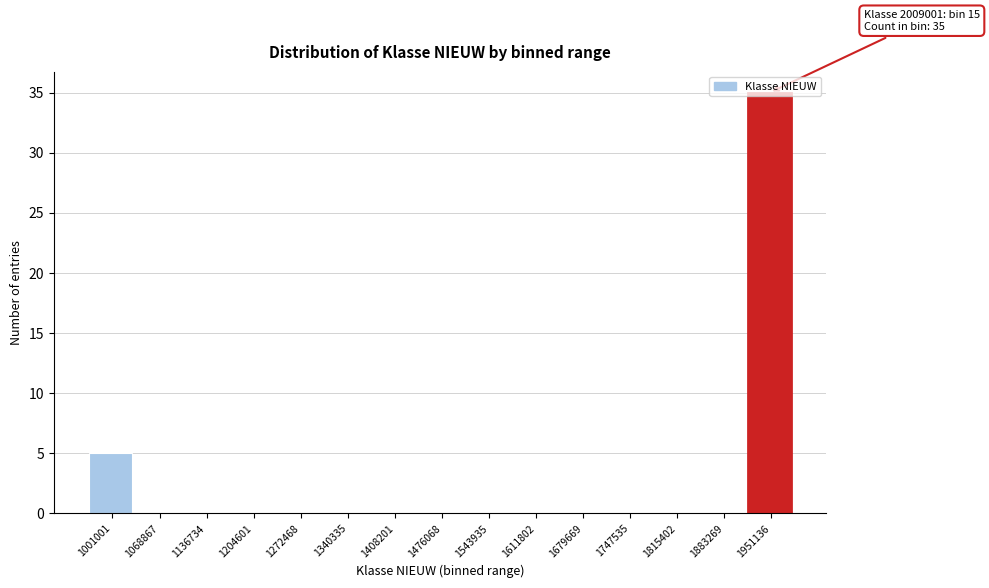

The chart shows a value of 0 at 1204601. True or false?

True